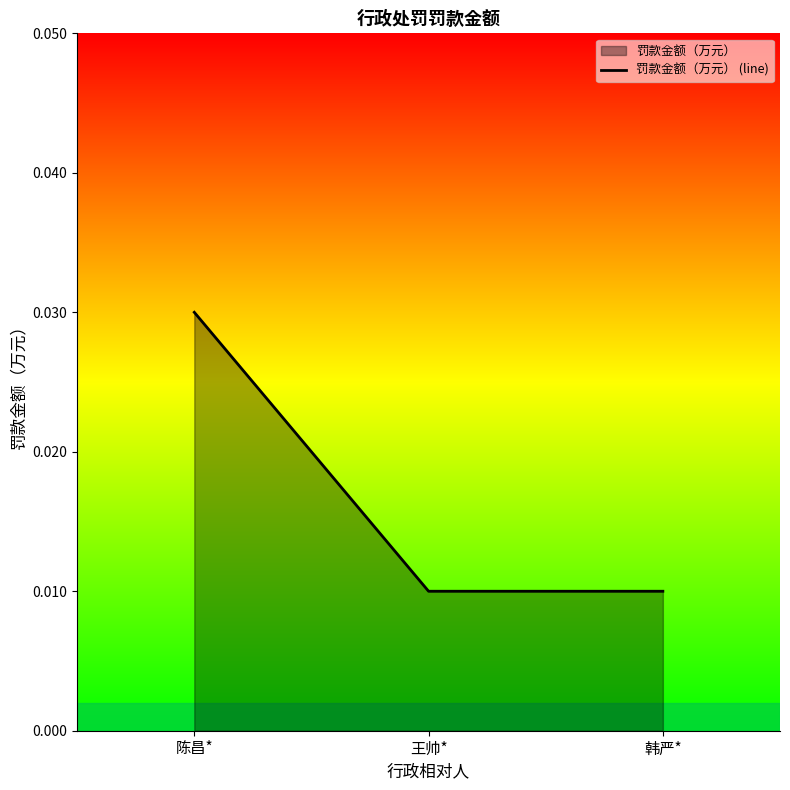

Rank the categories by value from lowest to highest.

王帅*, 韩严*, 陈昌*